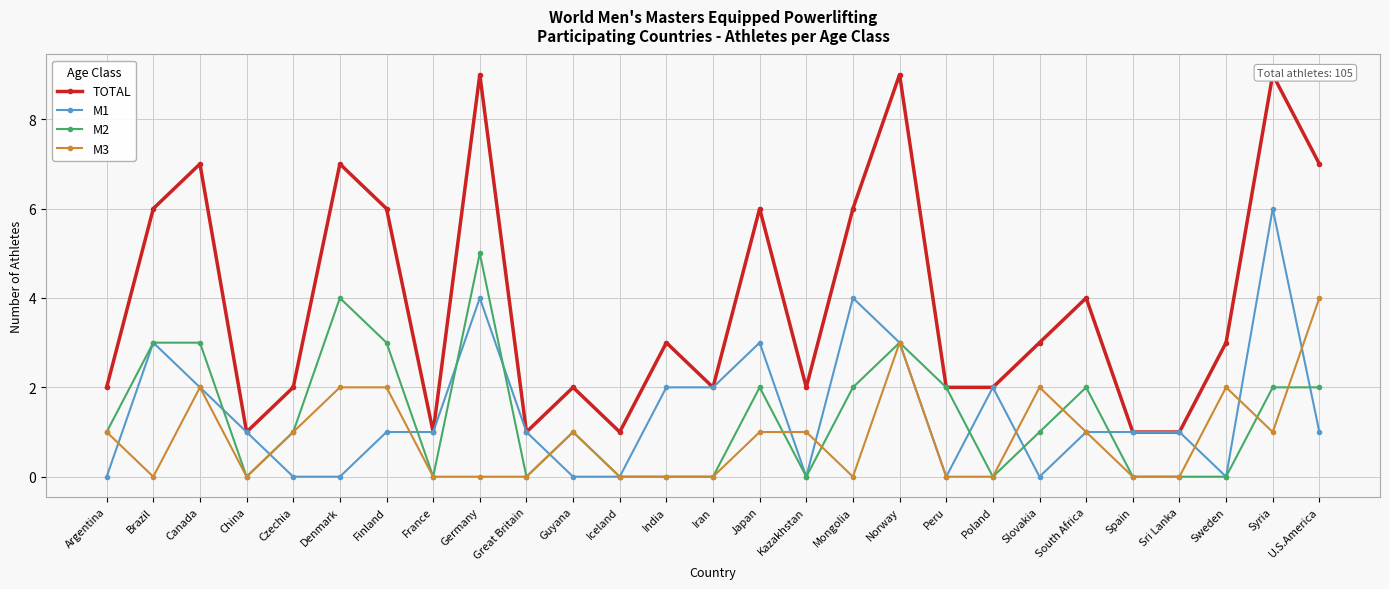

Reading right to left, transcribe all the data shown in this chart.

TOTAL: U.S.America=7	Syria=9	Sweden=3	Sri Lanka=1	Spain=1	South Africa=4	Slovakia=3	Poland=2	Peru=2	Norway=9	Mongolia=6	Kazakhstan=2	Japan=6	Iran=2	India=3	Iceland=1	Guyana=2	Great Britain=1	Germany=9	France=1	Finland=6	Denmark=7	Czechia=2	China=1	Canada=7	Brazil=6	Argentina=2
M1: U.S.America=1	Syria=6	Sweden=0	Sri Lanka=1	Spain=1	South Africa=1	Slovakia=0	Poland=2	Peru=0	Norway=3	Mongolia=4	Kazakhstan=0	Japan=3	Iran=2	India=2	Iceland=0	Guyana=0	Great Britain=1	Germany=4	France=1	Finland=1	Denmark=0	Czechia=0	China=1	Canada=2	Brazil=3	Argentina=0
M2: U.S.America=2	Syria=2	Sweden=0	Sri Lanka=0	Spain=0	South Africa=2	Slovakia=1	Poland=0	Peru=2	Norway=3	Mongolia=2	Kazakhstan=0	Japan=2	Iran=0	India=0	Iceland=0	Guyana=1	Great Britain=0	Germany=5	France=0	Finland=3	Denmark=4	Czechia=1	China=0	Canada=3	Brazil=3	Argentina=1
M3: U.S.America=4	Syria=1	Sweden=2	Sri Lanka=0	Spain=0	South Africa=1	Slovakia=2	Poland=0	Peru=0	Norway=3	Mongolia=0	Kazakhstan=1	Japan=1	Iran=0	India=0	Iceland=0	Guyana=1	Great Britain=0	Germany=0	France=0	Finland=2	Denmark=2	Czechia=1	China=0	Canada=2	Brazil=0	Argentina=1